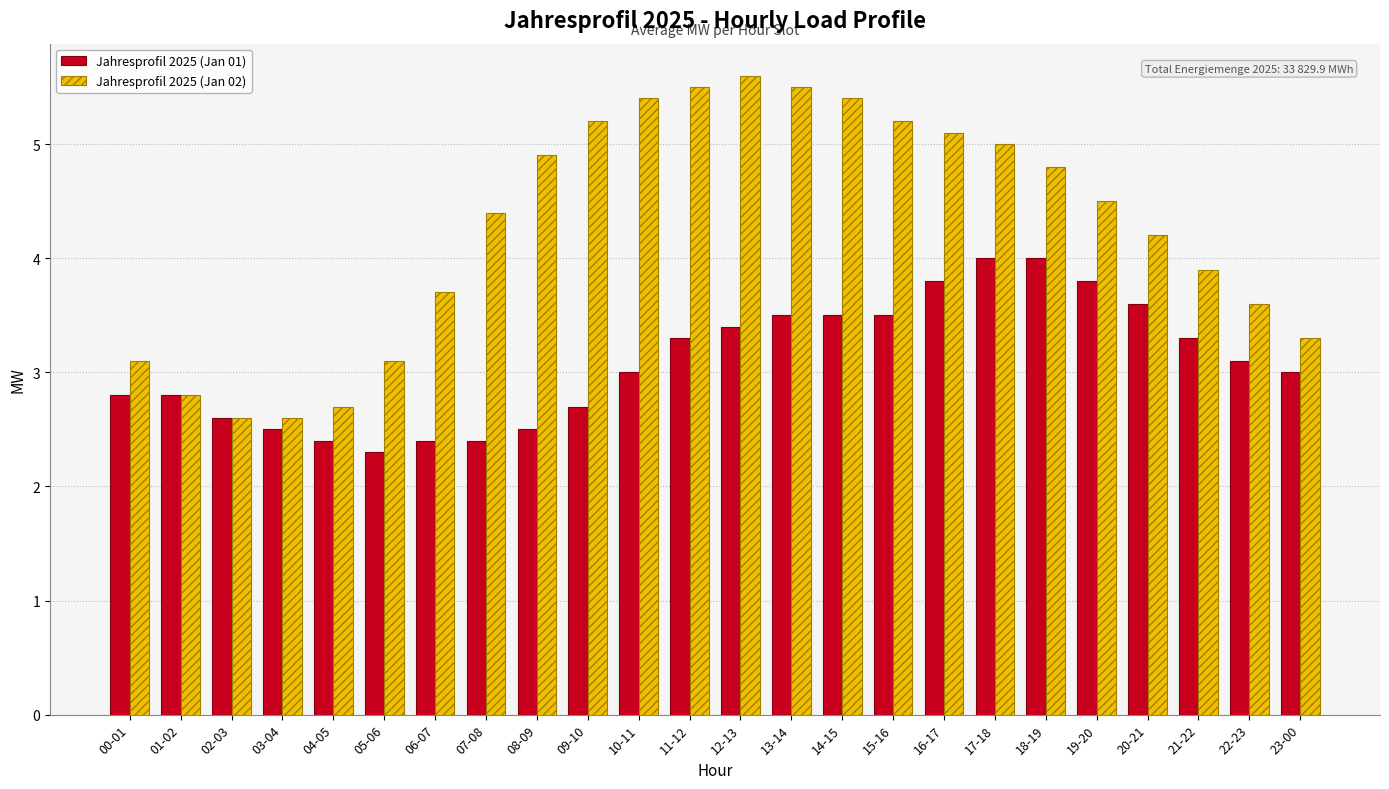

Between 05-06 and 22-23, which series saw the biggest shift?

Jahresprofil 2025 (Jan 01)